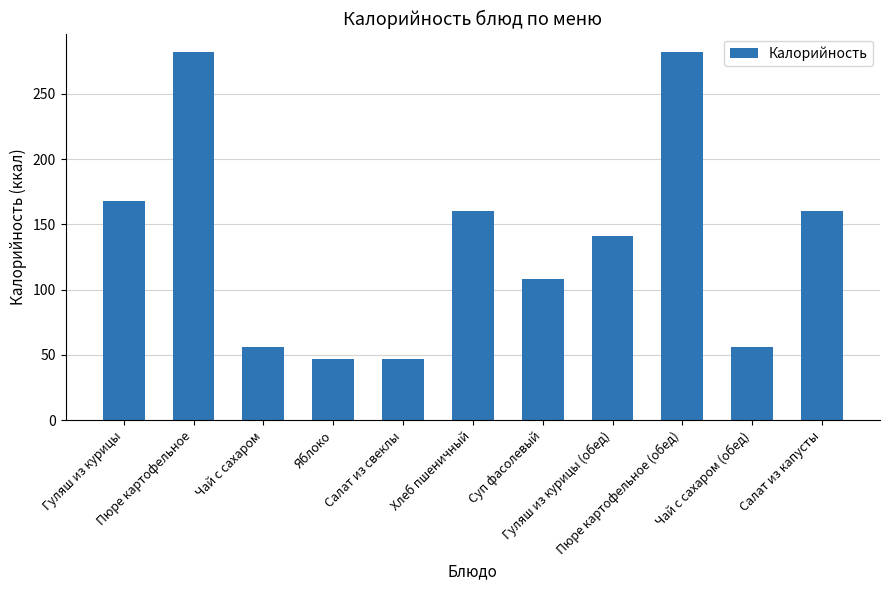

What is the ratio of the value at Пюре картофельное to the value at Хлеб пшеничный?

1.8